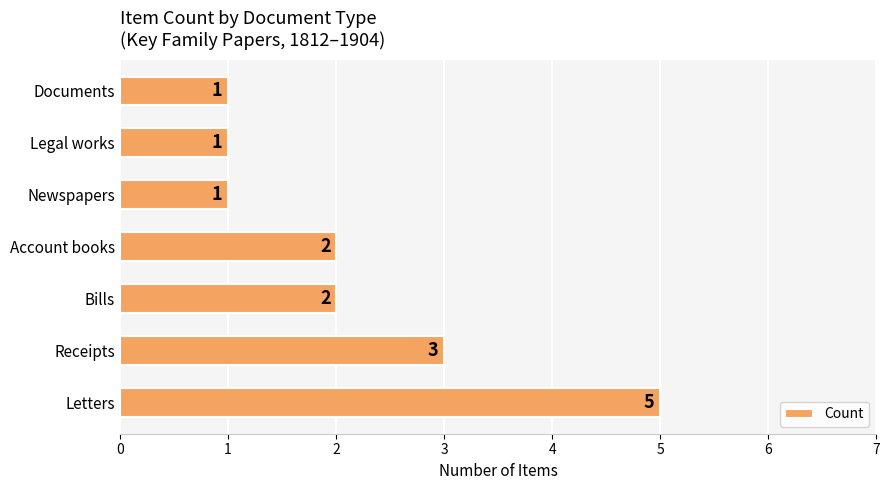

The chart shows a value of 3 at Account books. True or false?

False